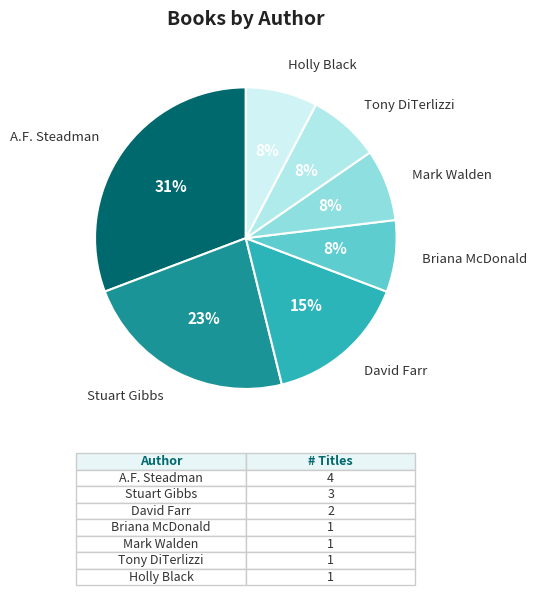

Count the number of slices in the pie.

7